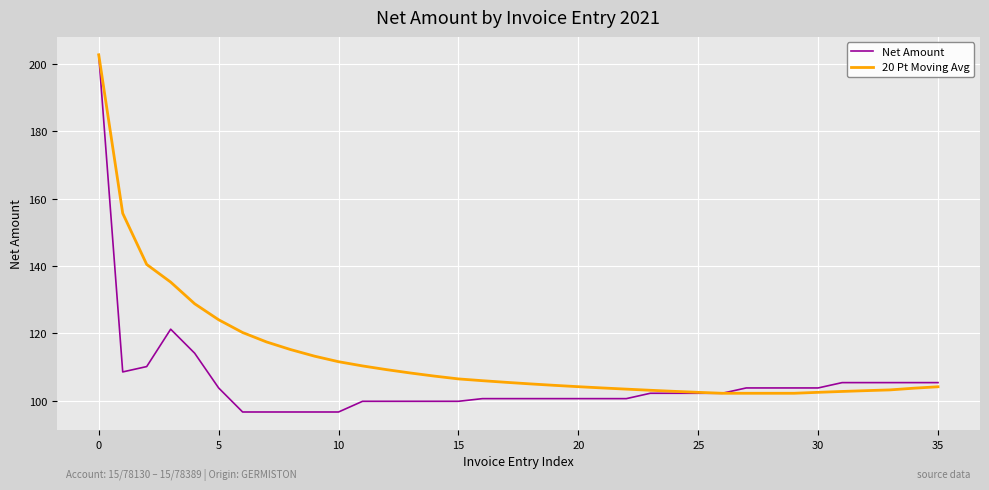

Which series has the largest total across all categories?

20 Pt Moving Avg